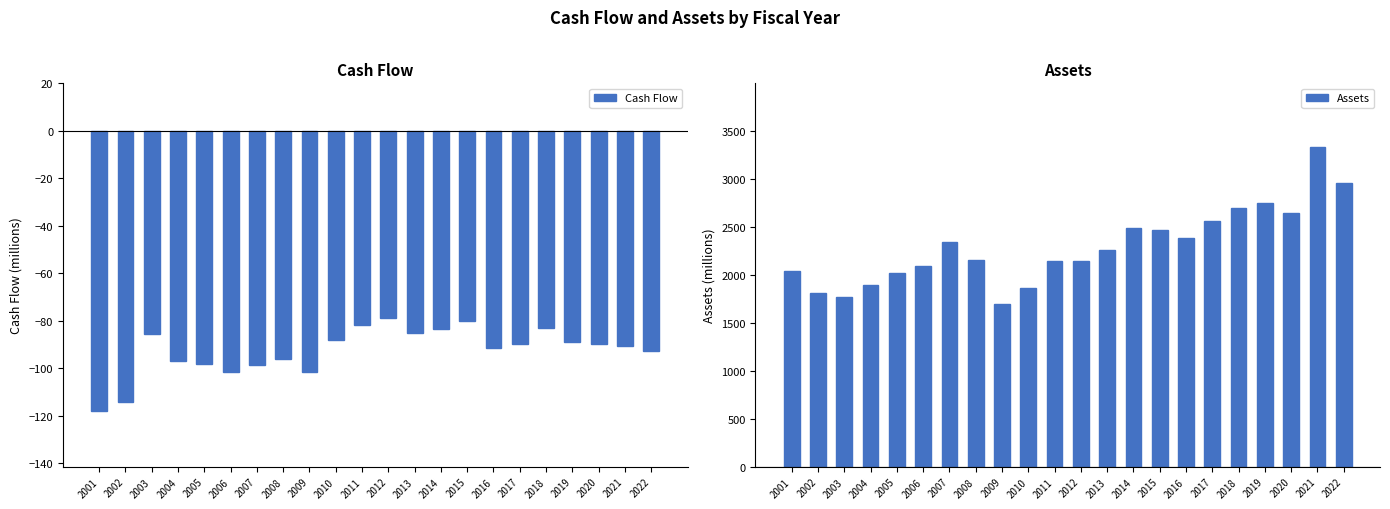

The Assets series shows 2562.6 at 2017. True or false?

True